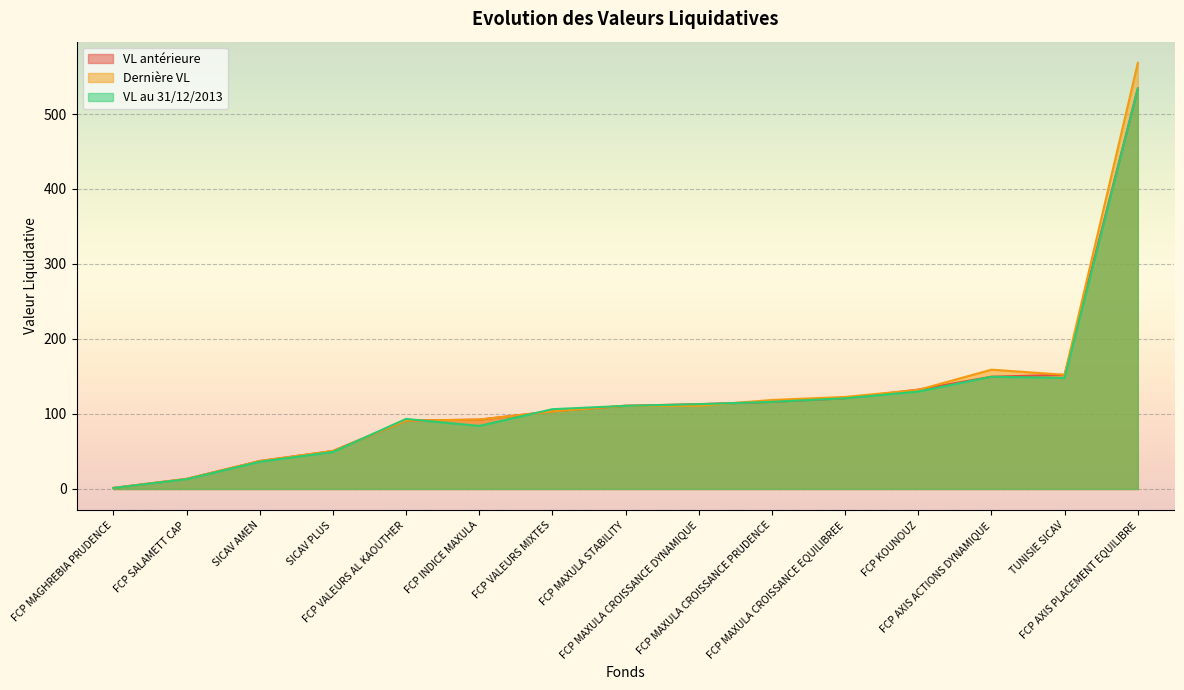

What is the maximum value for Dernière VL?

568.1